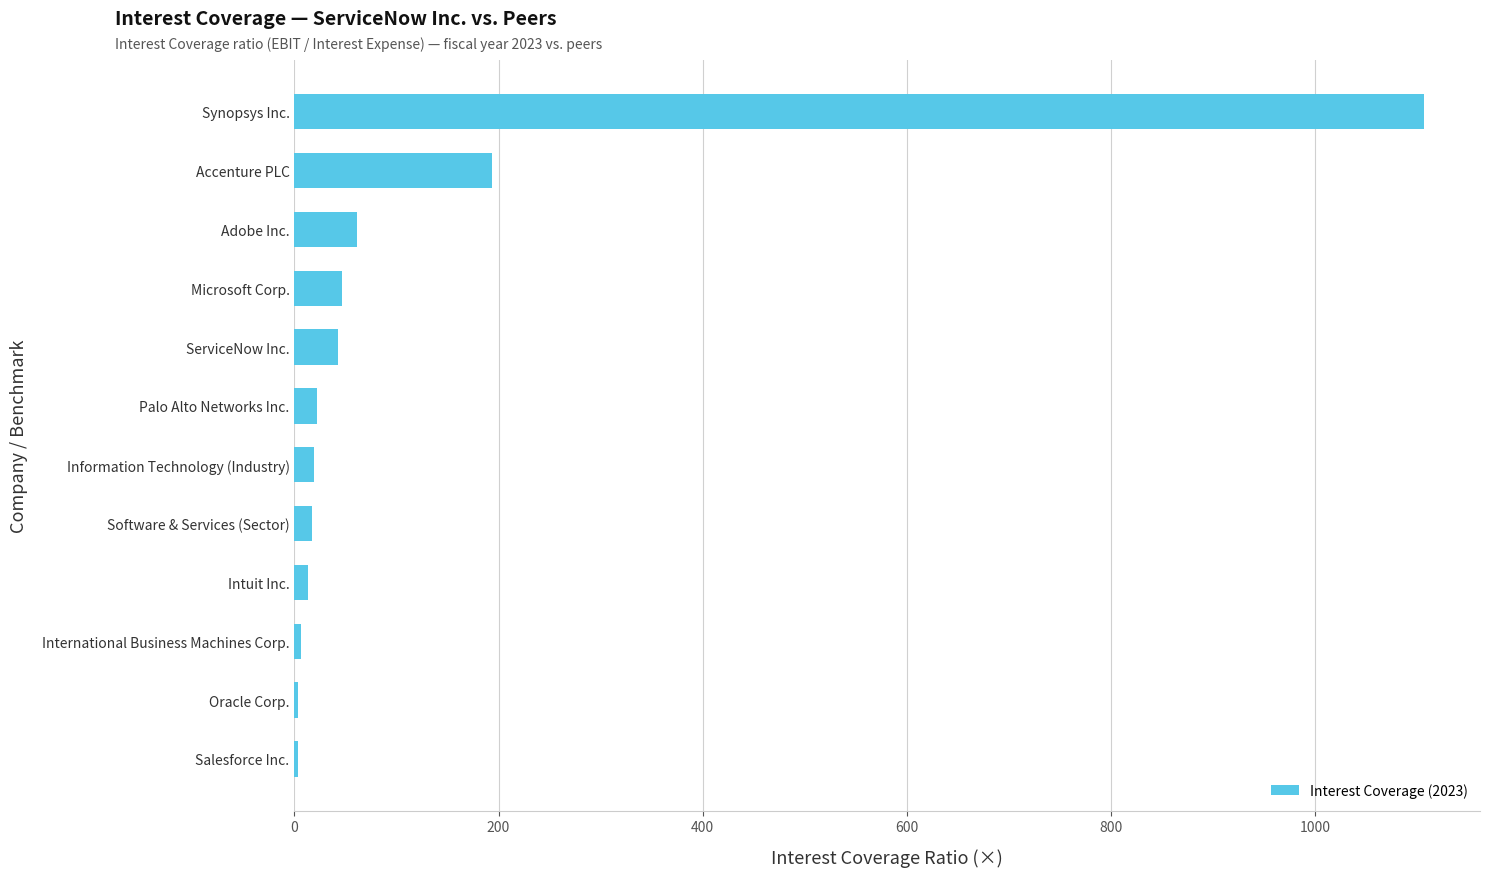

Where is the data nearest to the value 554?

Accenture PLC